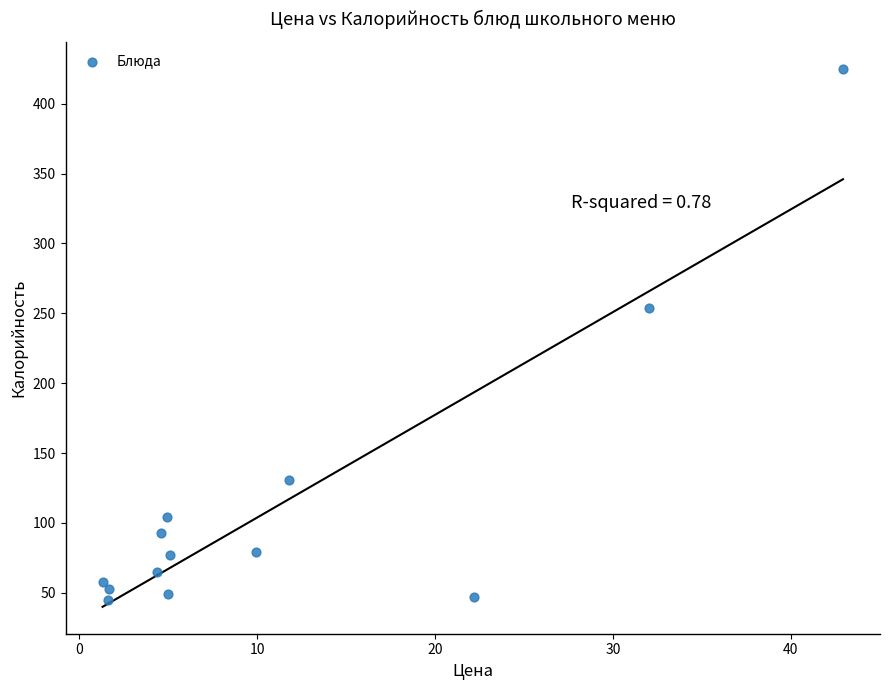

What is the range of Y values (max minus min)?

379.9